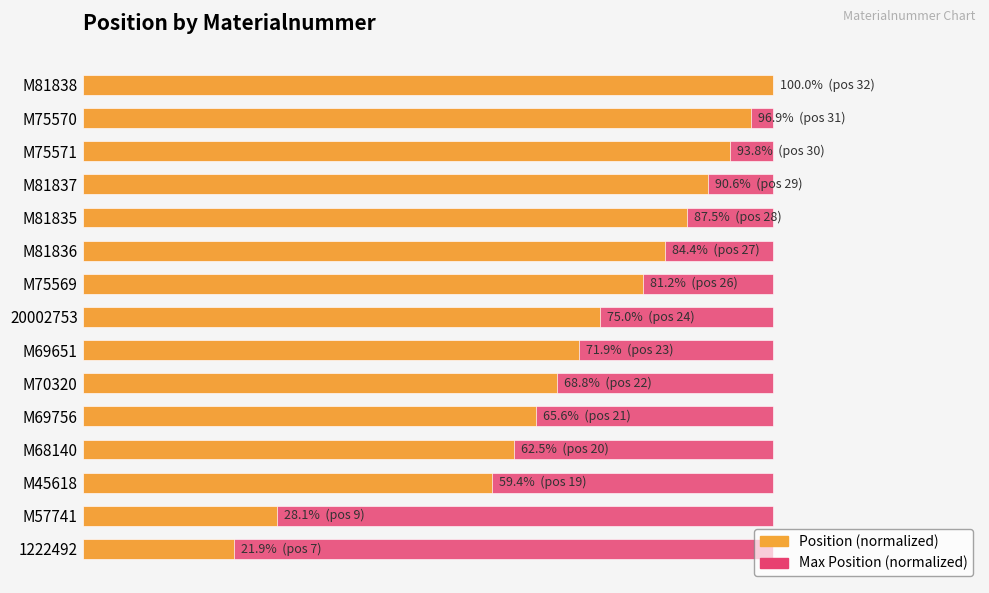

Is it true that Position (normalized) equals 97.8 at M69651?

False